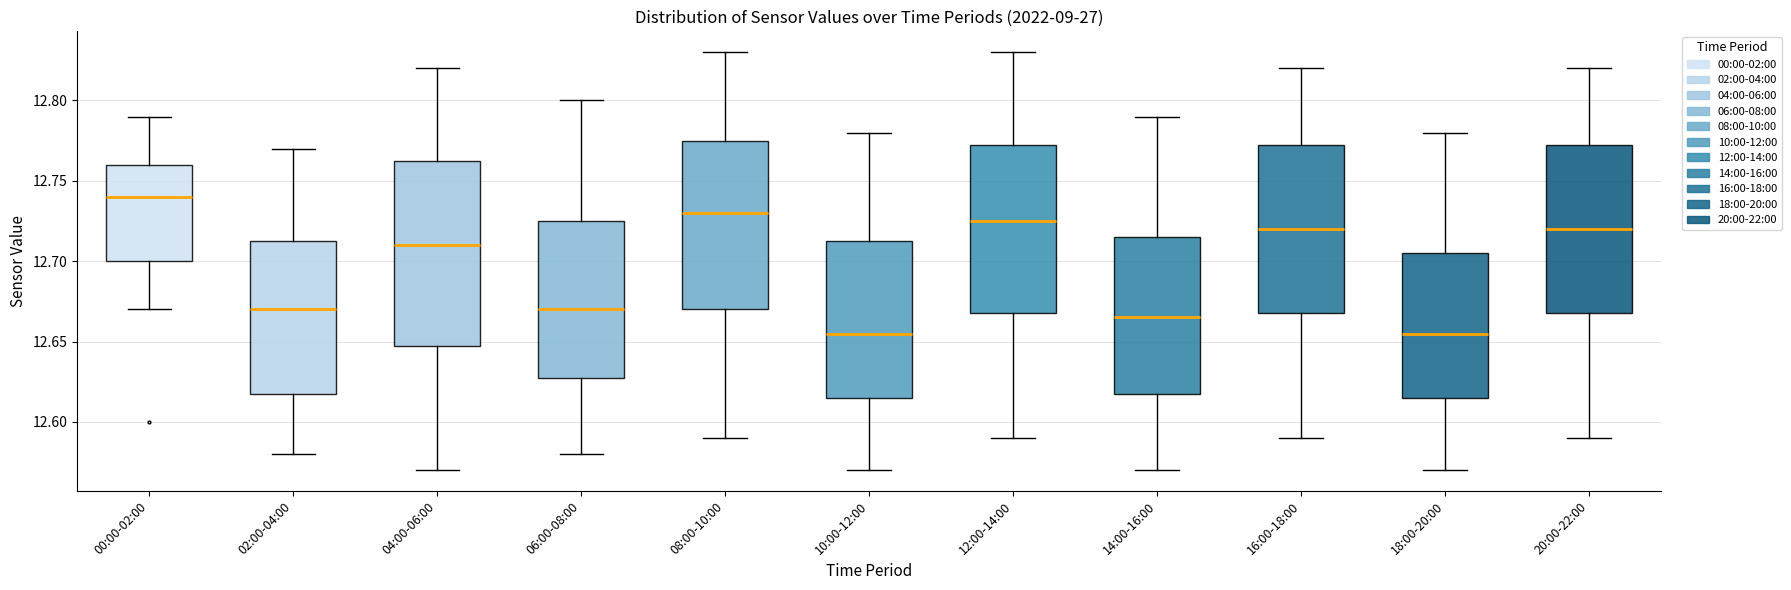

Where is the lower edge of the box for 14:00-16:00 on the y-axis? The values are not printed on the chart, so give them approximately, as read against the axis.

12.620